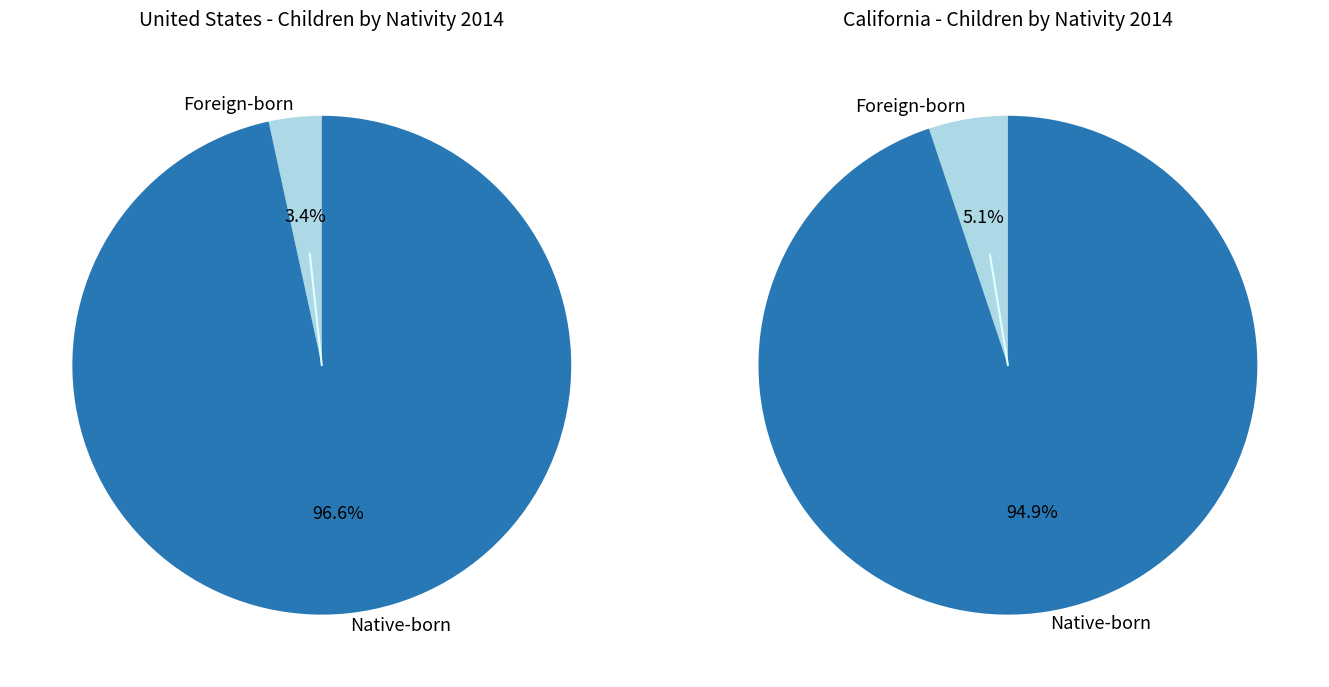

Does Foreign-born account for over 50% of the chart?

No